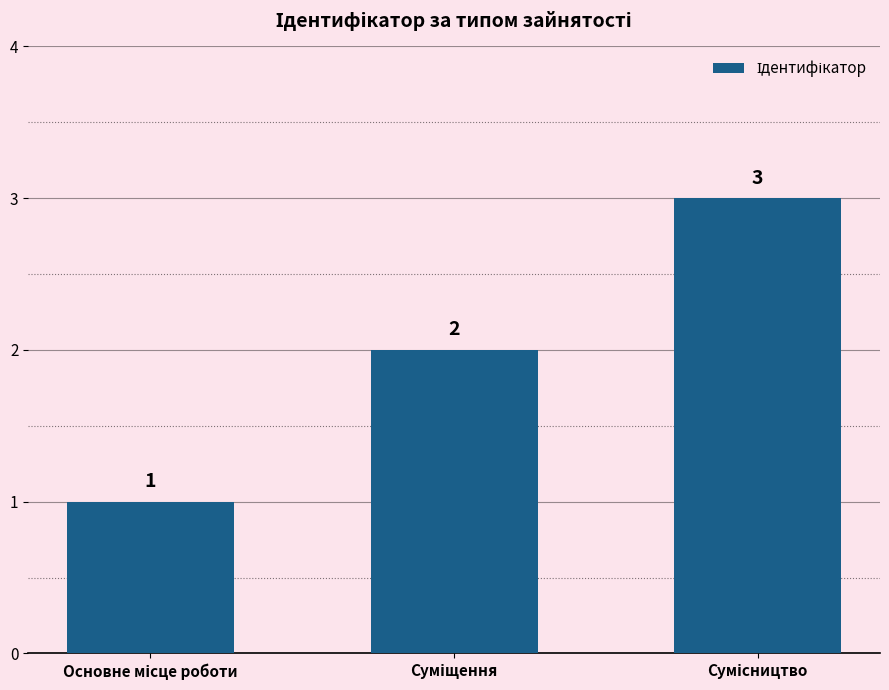

What is the value of the 2nd bar from the left?

2